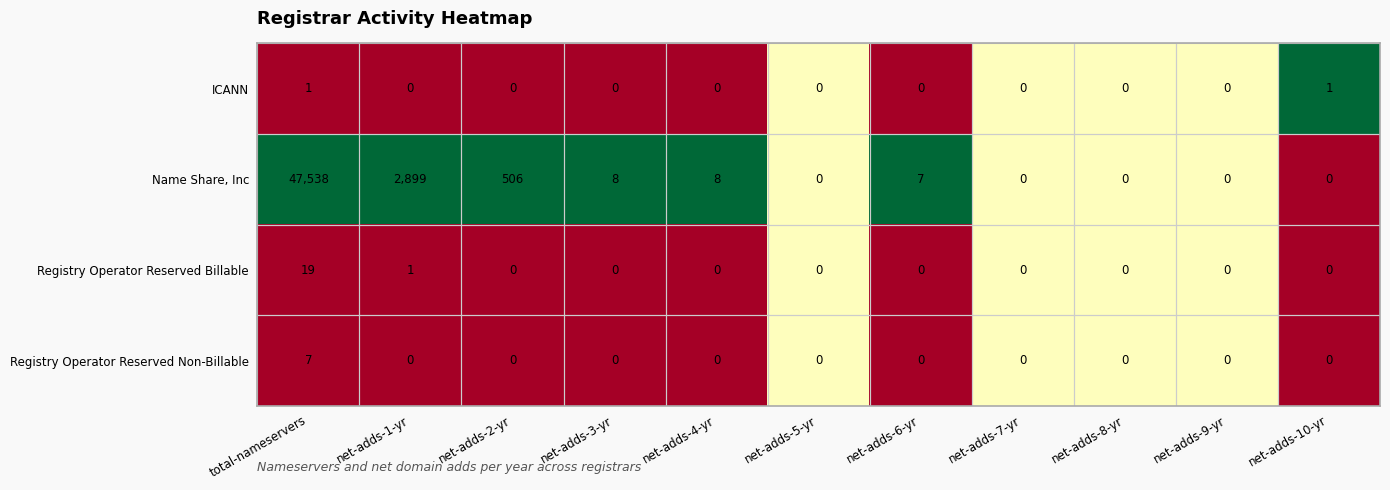

What is the average value of the Name Share, Inc series?

4633